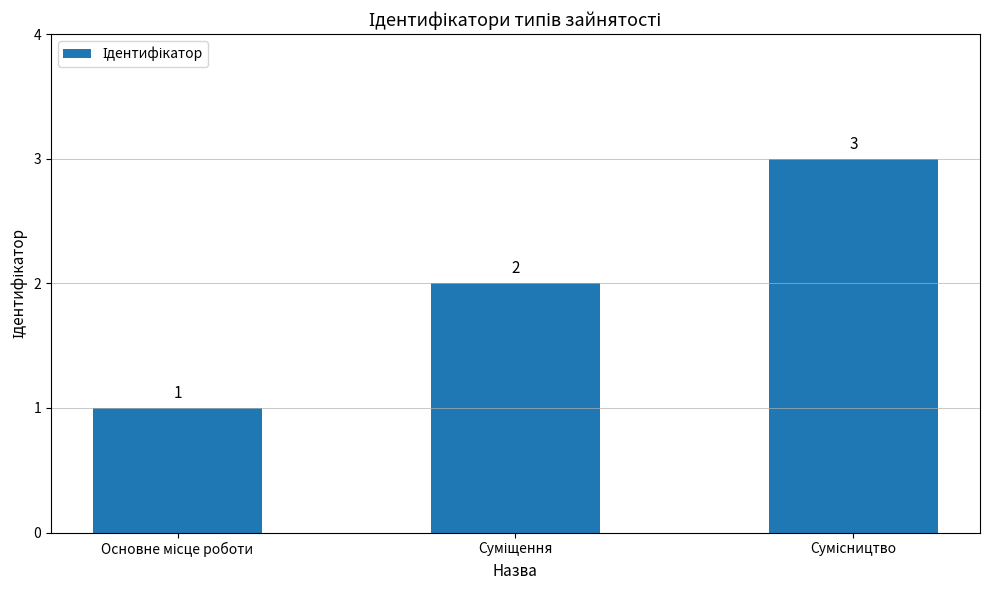

What is the difference between the maximum and second lowest values?

1